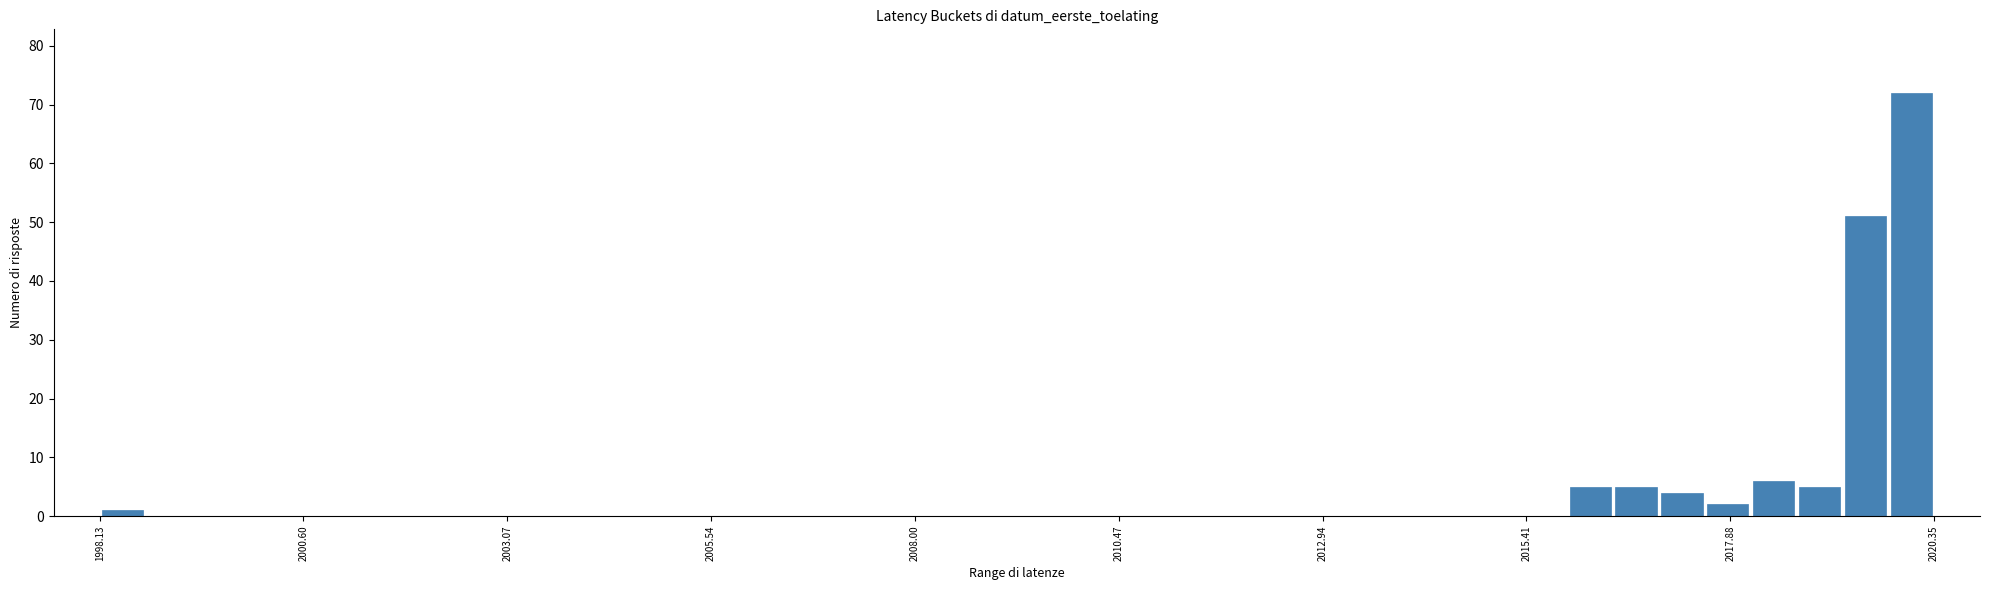

Around what value on the x-axis is the tallest bar? Give the approximate position of its centre, as read against the axis.

2020.0